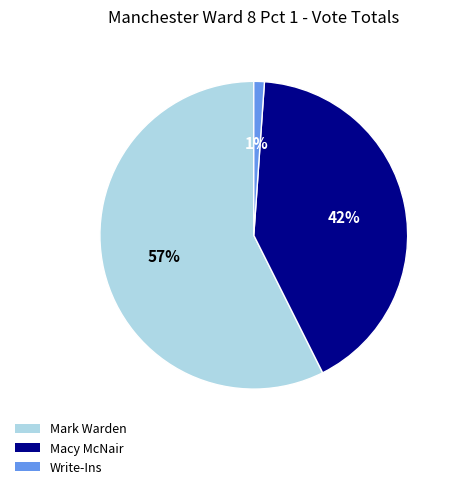

Is Mark Warden the majority of the pie?

Yes